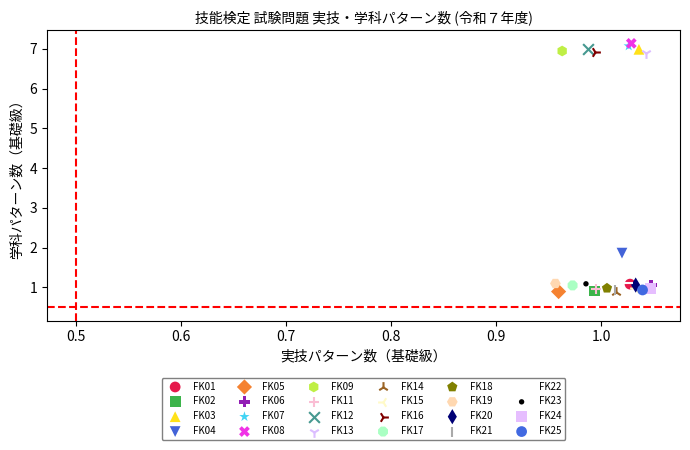

What are all the series names shown in the legend?

FK01, FK02, FK03, FK04, FK05, FK06, FK07, FK08, FK09, FK11, FK12, FK13, FK14, FK15, FK16, FK17, FK18, FK19, FK20, FK21, FK22, FK23, FK24, FK25